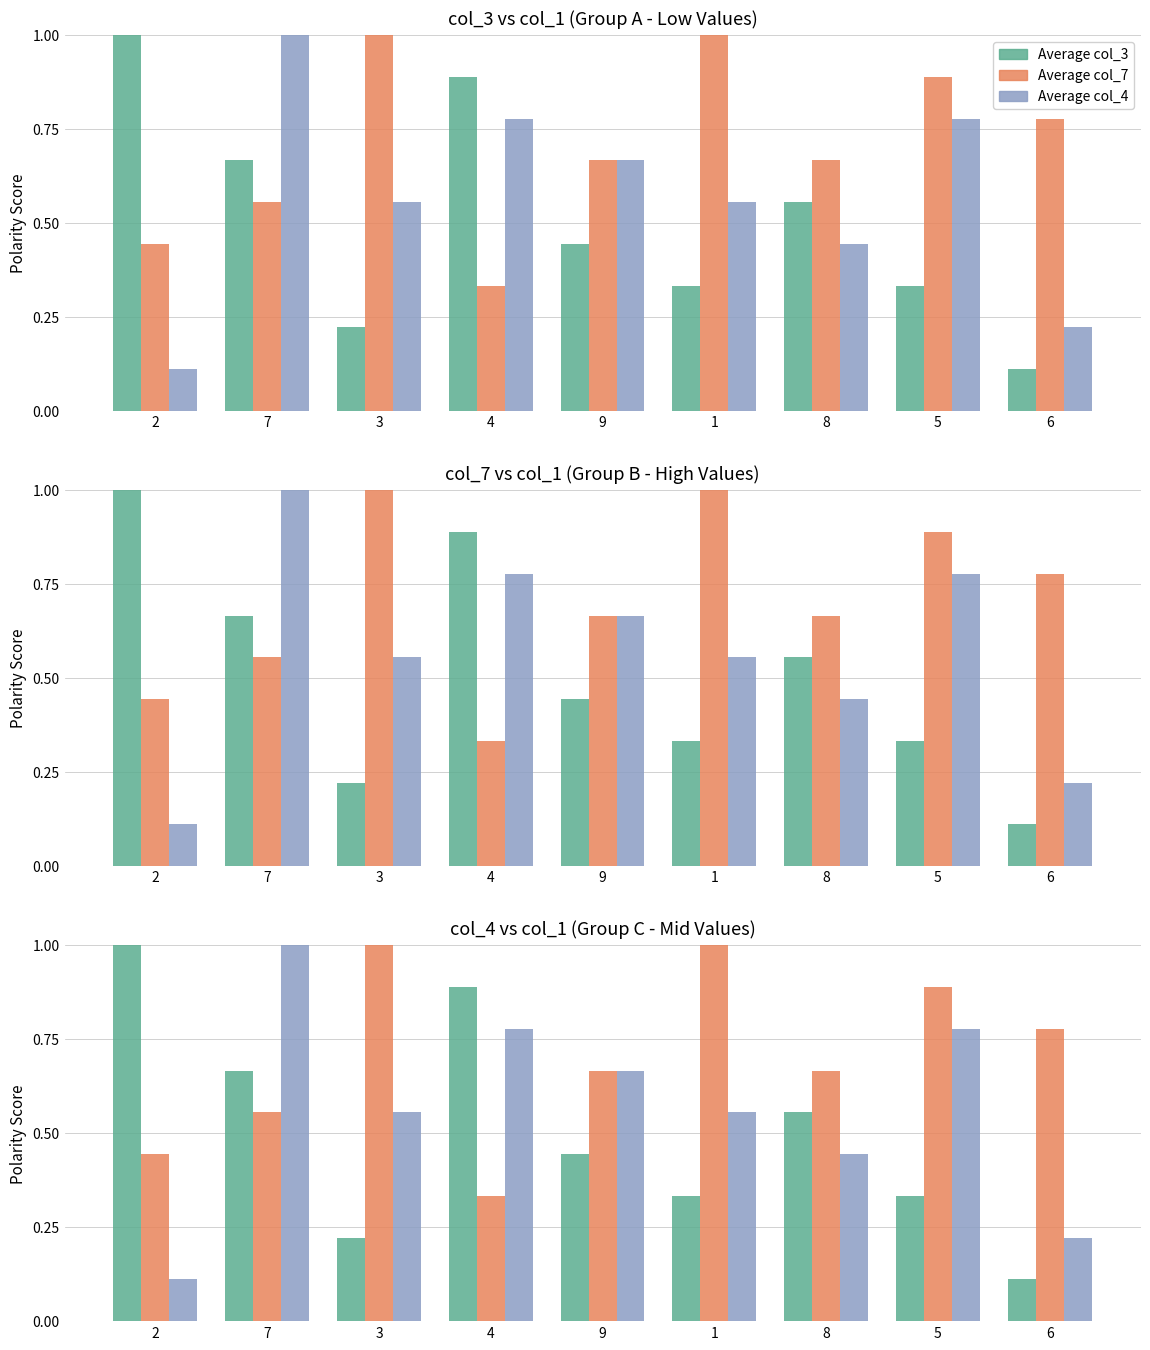

Is it true that Average col_7 equals 1.0 at 3?

True